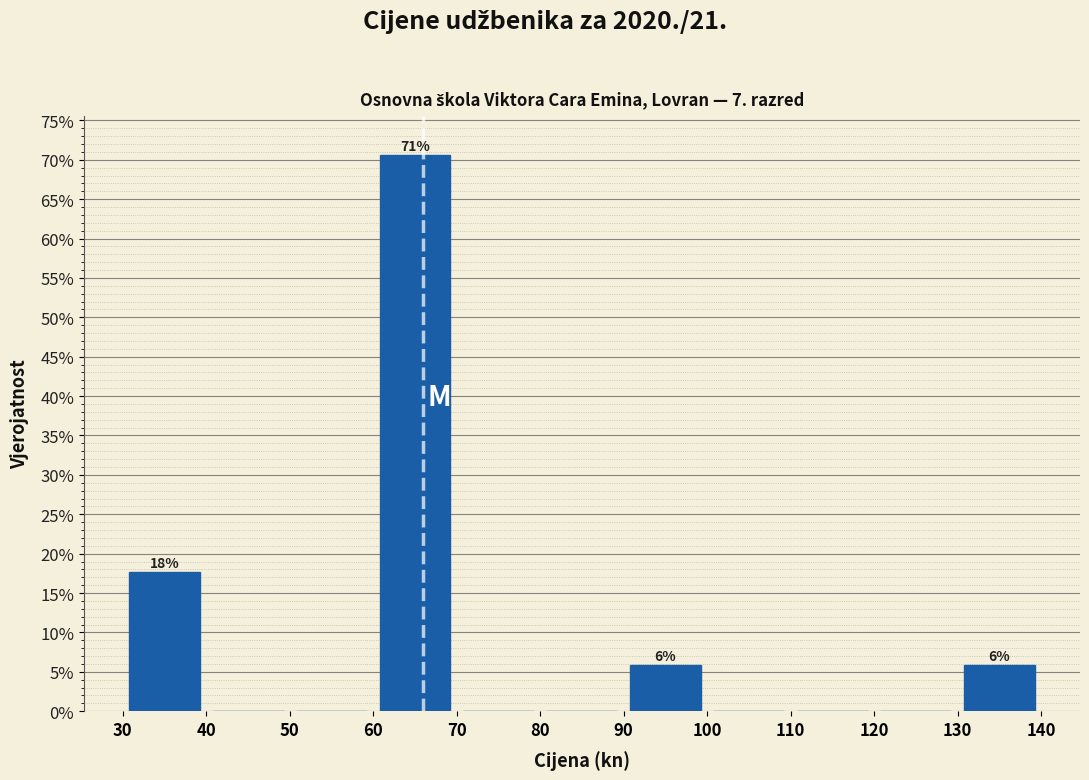

Over which range of the x-axis is the bar tallest?

60 to 70